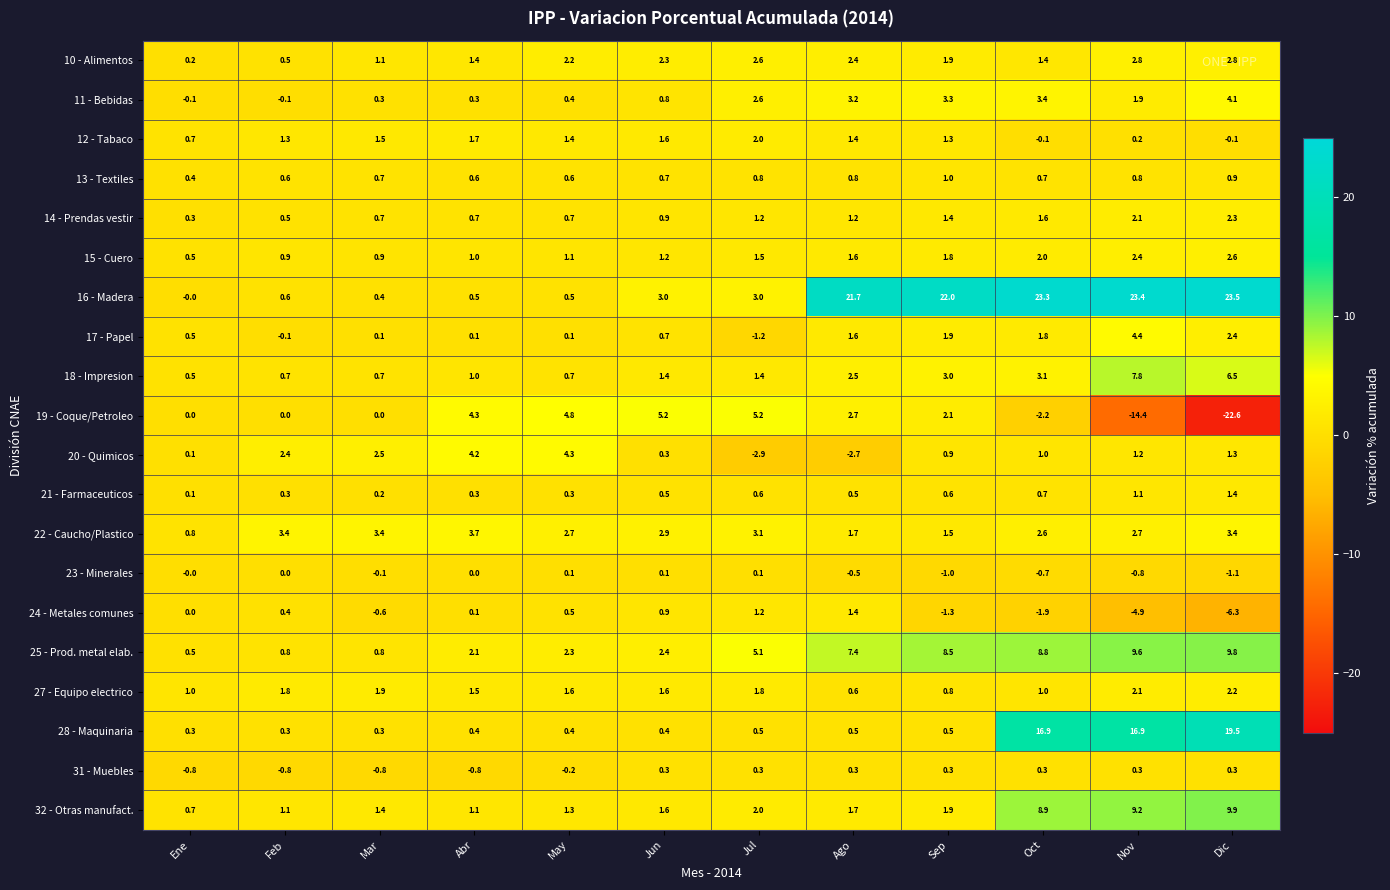

What is the average value of the 28 - Maquinaria series?

4.7